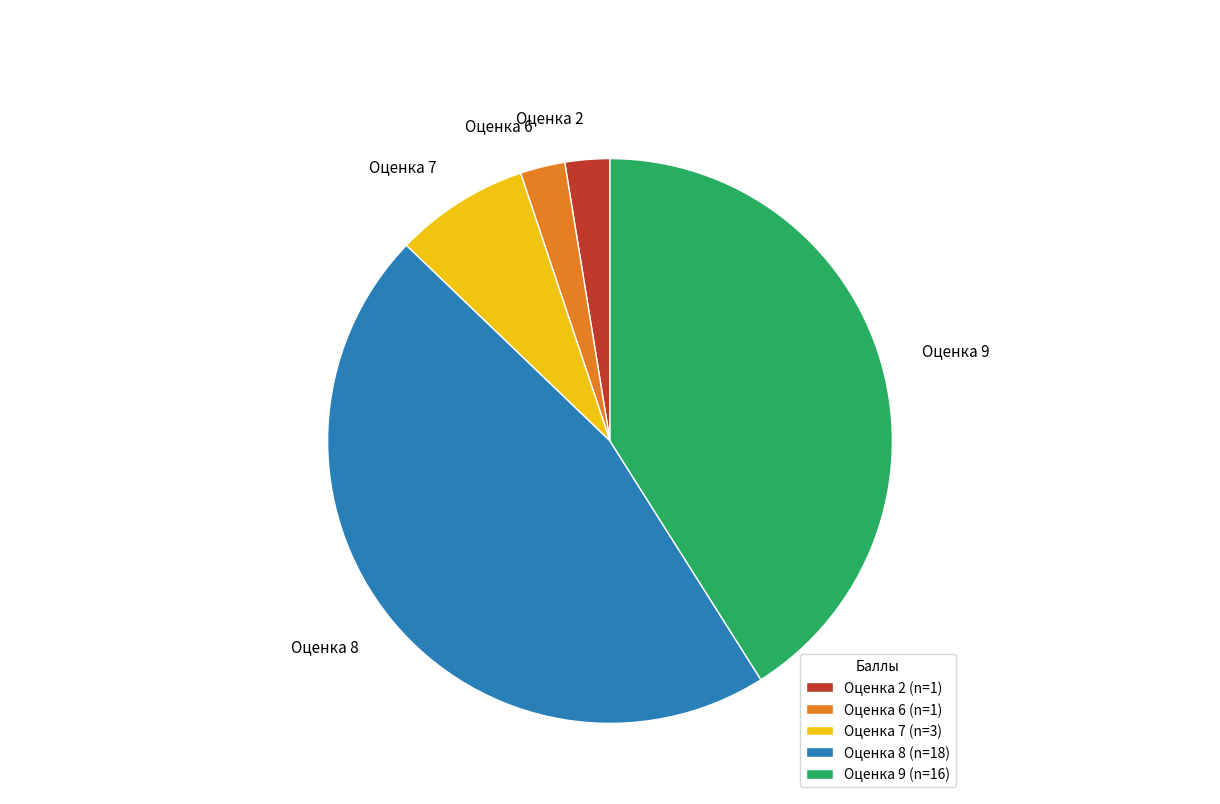

Which slice is the largest?

Оценка 8